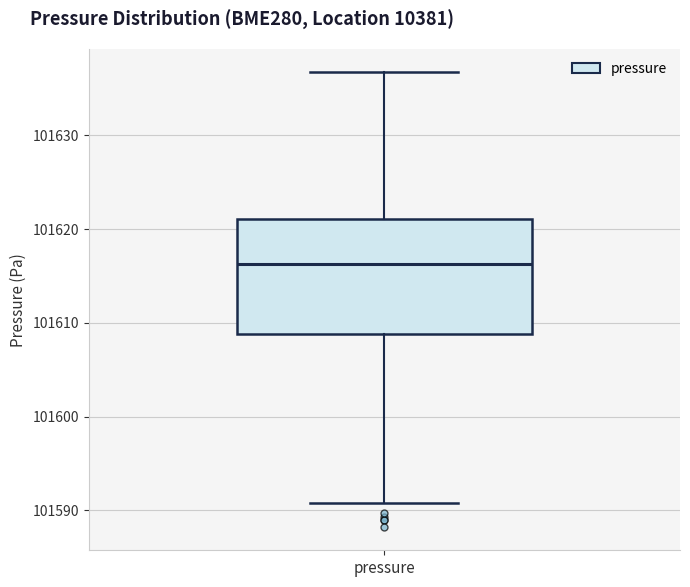

Read this box plot against the y-axis: the position of the median line, the range covered by the box, and the ends of both whiskers. The values are not printed on the chart, so give them approximately, as read against the axis.

median 101616, box 101609 to 101621, whiskers 101591 to 101637